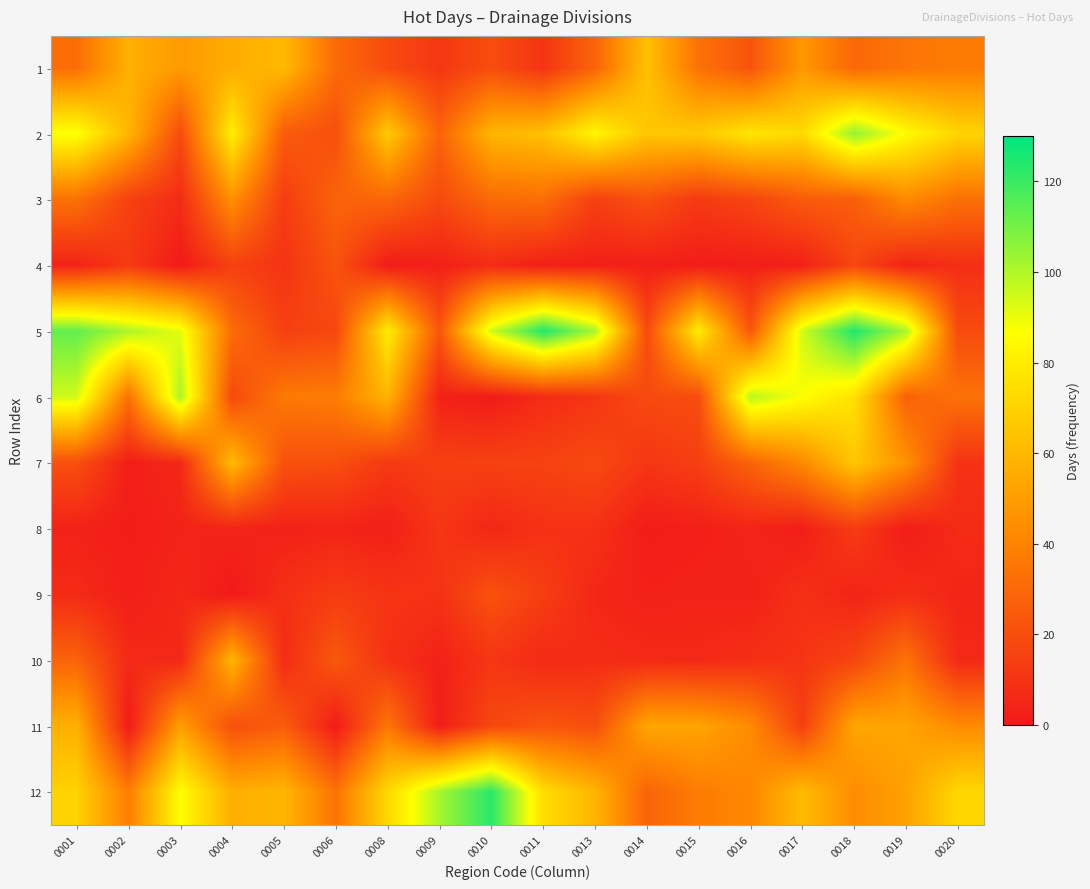

At how many categories does at least one series exceed 82?

11